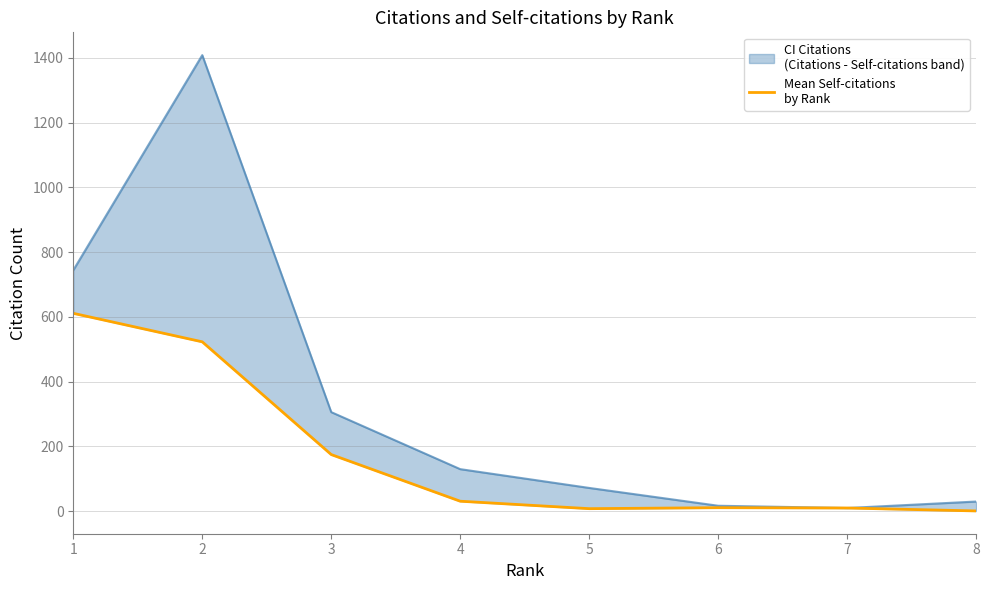

True or false: the data shows 523 at 2.

True